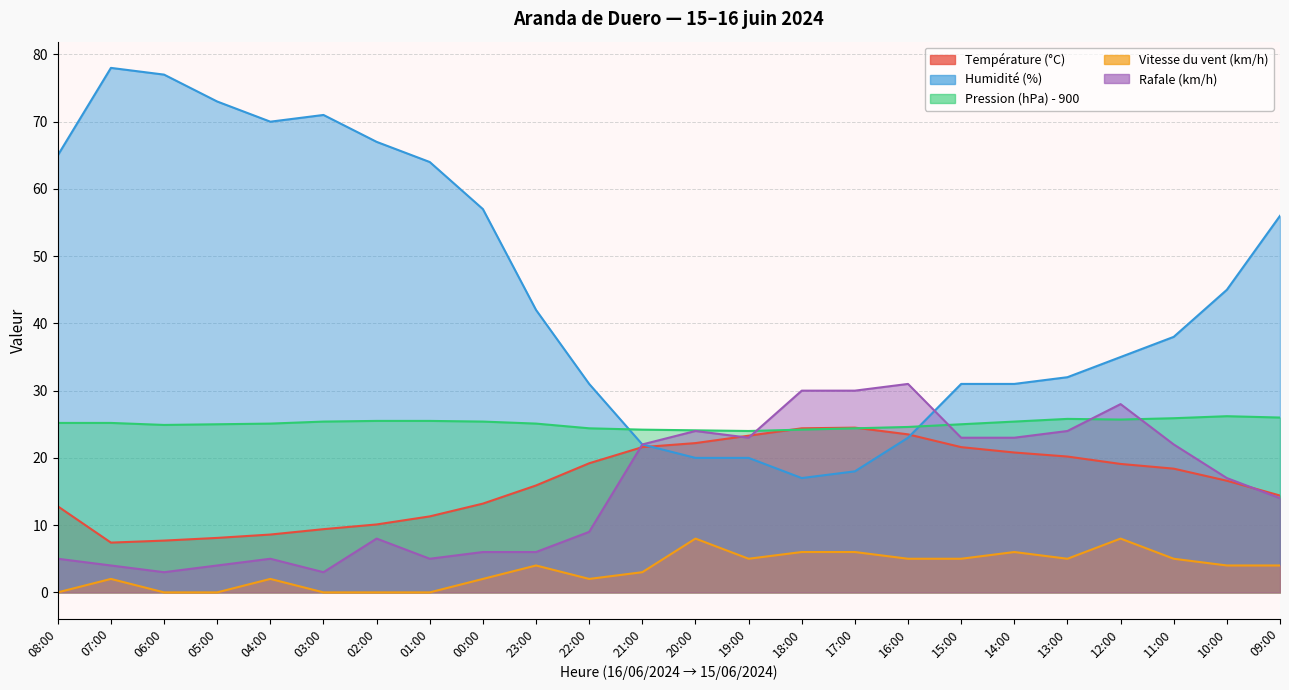

How many data points in Vitesse du vent (km/h) are above 4?

10